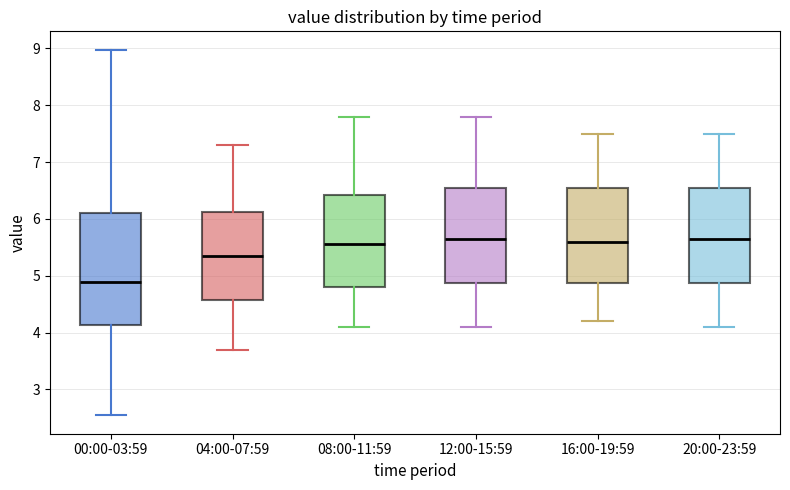

Reading left to right, read every box against the y-axis: the position of its median line, the range the box covers, and the ends of its whiskers. The values are not printed on the chart, so give them approximately, as read against the axis.

00:00-03:59: median 4.9, box 4.1 to 6.1, whiskers 2.5 to 9.0
04:00-07:59: median 5.4, box 4.6 to 6.1, whiskers 3.7 to 7.3
08:00-11:59: median 5.6, box 4.8 to 6.4, whiskers 4.1 to 7.8
12:00-15:59: median 5.7, box 4.9 to 6.6, whiskers 4.1 to 7.8
16:00-19:59: median 5.6, box 4.9 to 6.6, whiskers 4.2 to 7.5
20:00-23:59: median 5.7, box 4.9 to 6.6, whiskers 4.1 to 7.5